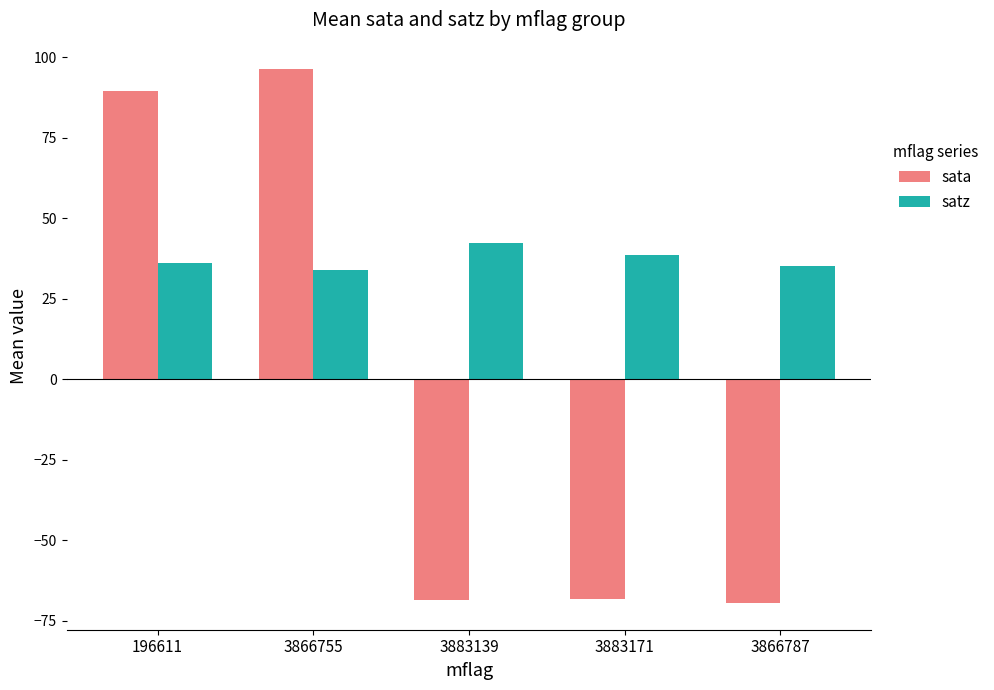

How many bars are there in total?

10